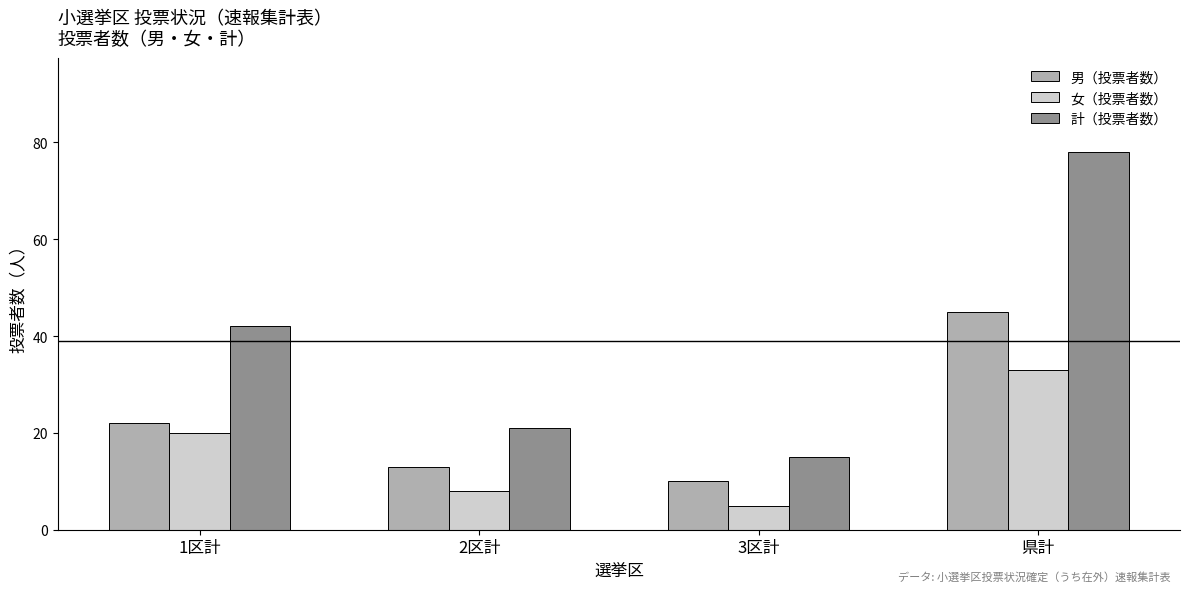

Count the 女（投票者数） values in the range 8 to 33.

3